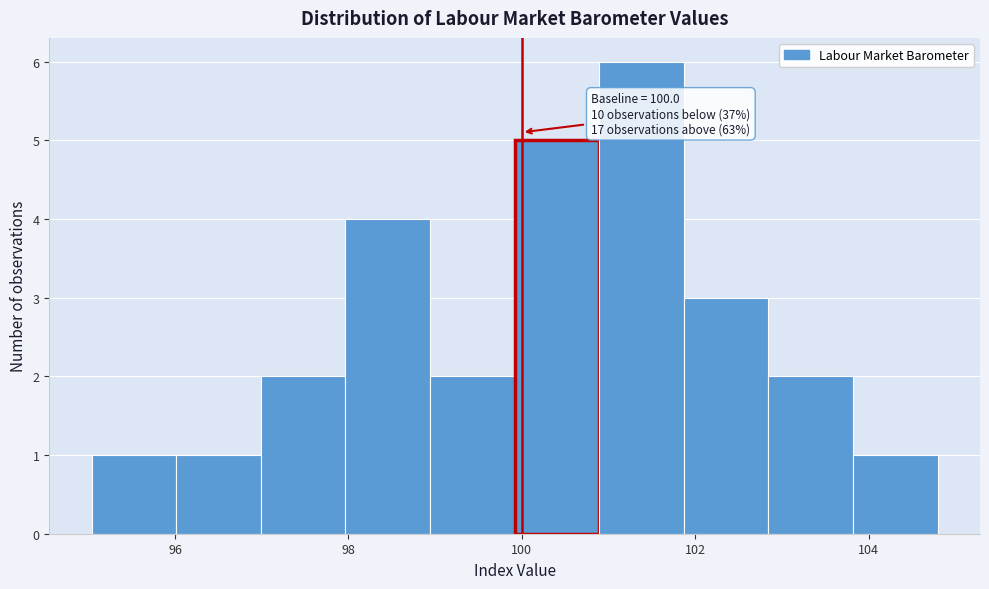

Over which range of the x-axis is the bar tallest?

100.8 to 101.8